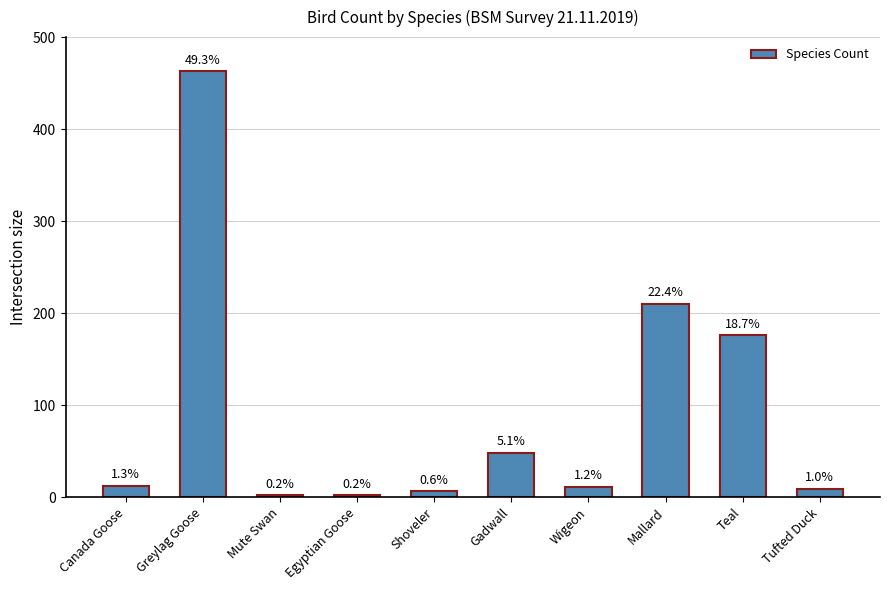

Where is the data nearest to the value 232?

Mallard